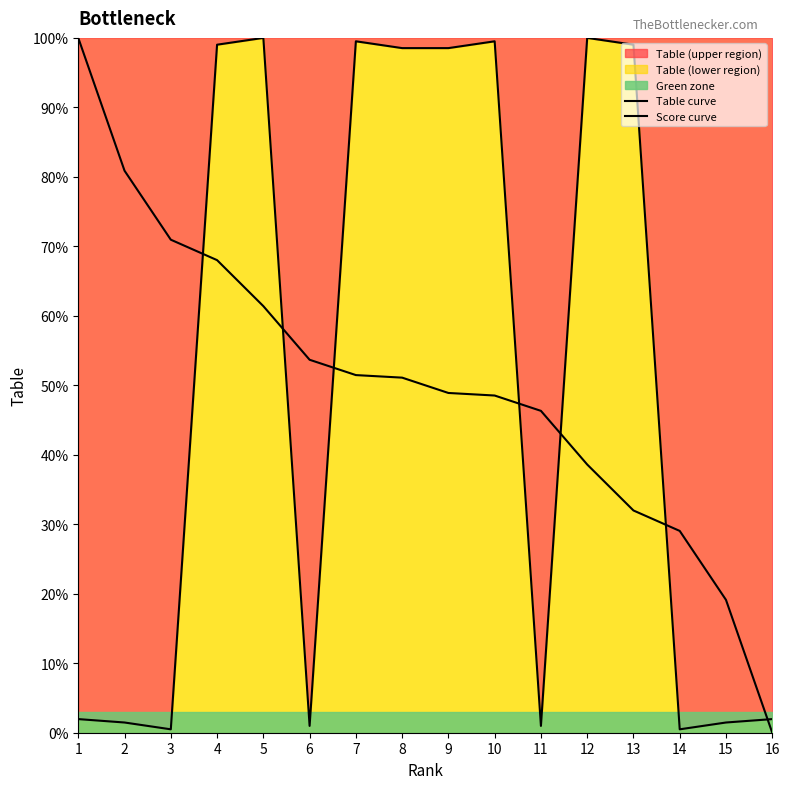

What value does the Table curve series have at 10?

99.5